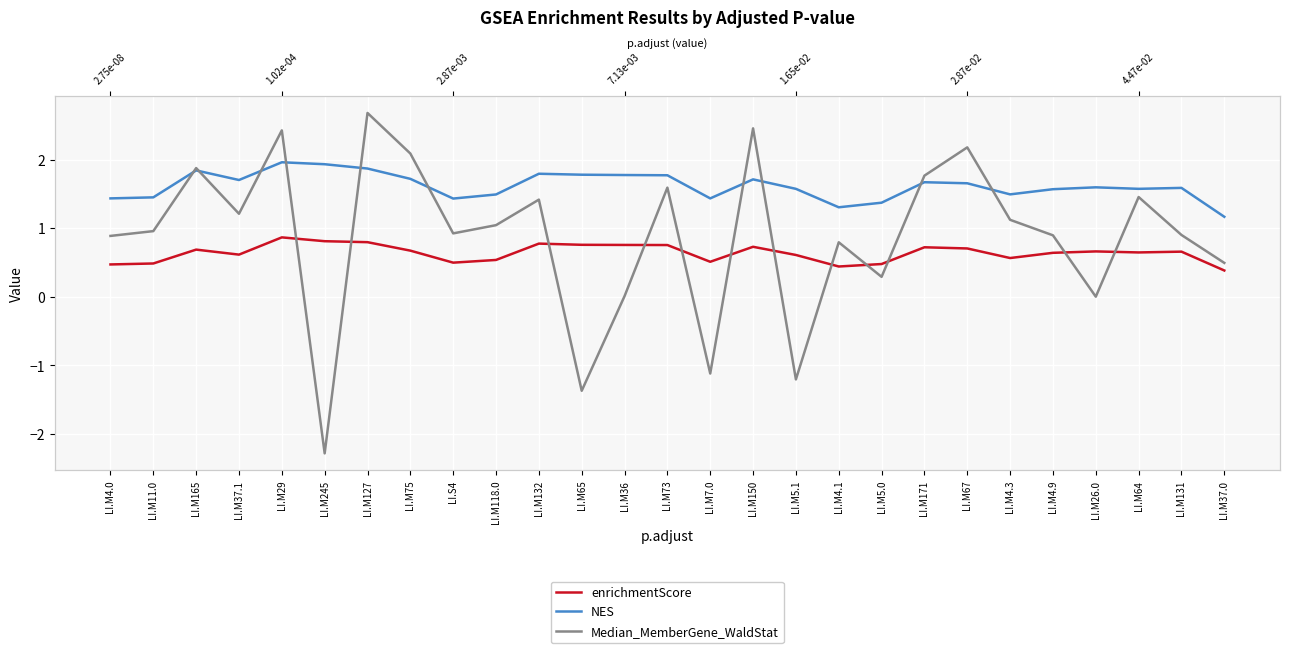

The value of NES at LI.S4 is 1.4. True or false?

True